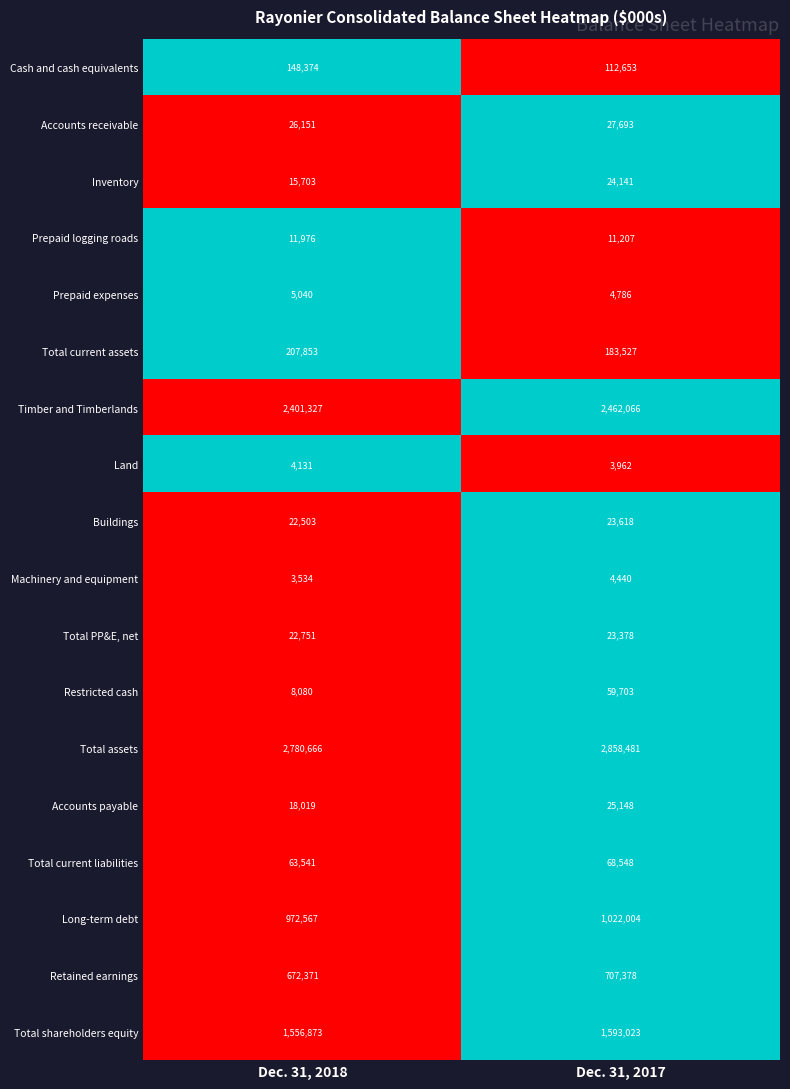

What is the approximate value of Prepaid expenses at Dec. 31, 2018?

5040